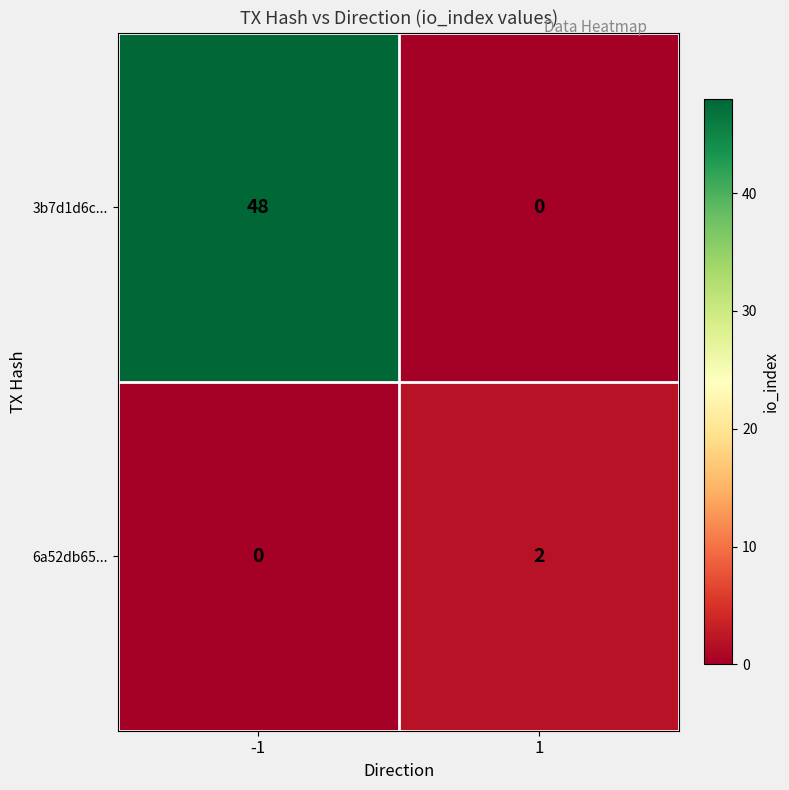

Is it true that 6a52db65... equals 1 at 1?

False